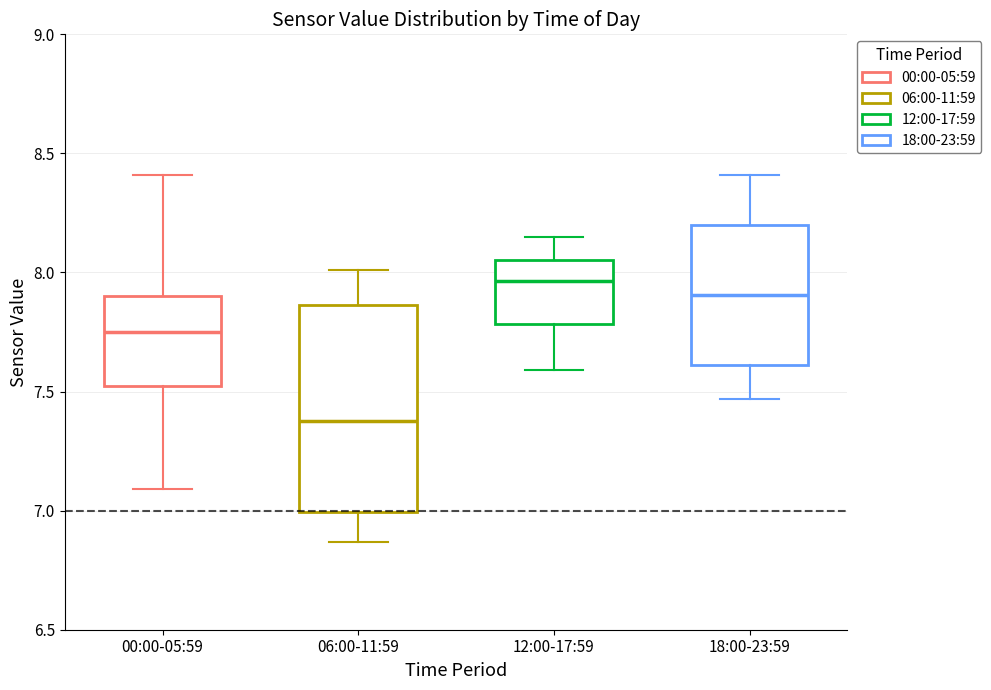

Which box's median line is the lowest?

06:00-11:59